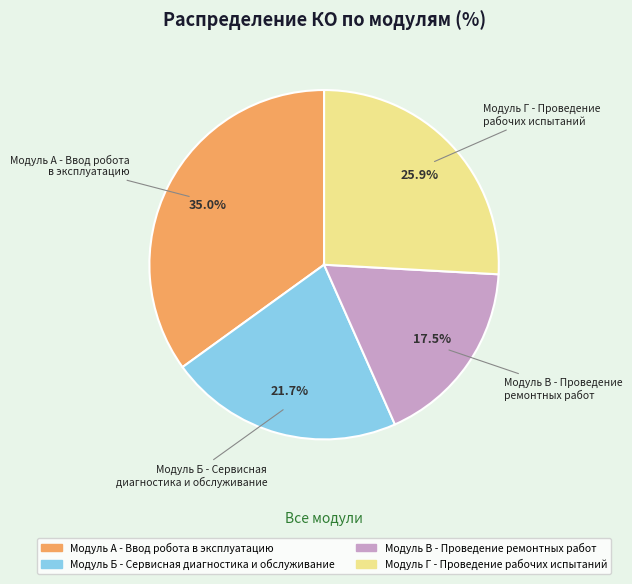

Rank the categories by value from highest to lowest.

Модуль А - Ввод робота в эксплуатацию, Модуль Г - Проведение рабочих испытаний, Модуль Б - Сервисная диагностика и обслуживание, Модуль В - Проведение ремонтных работ